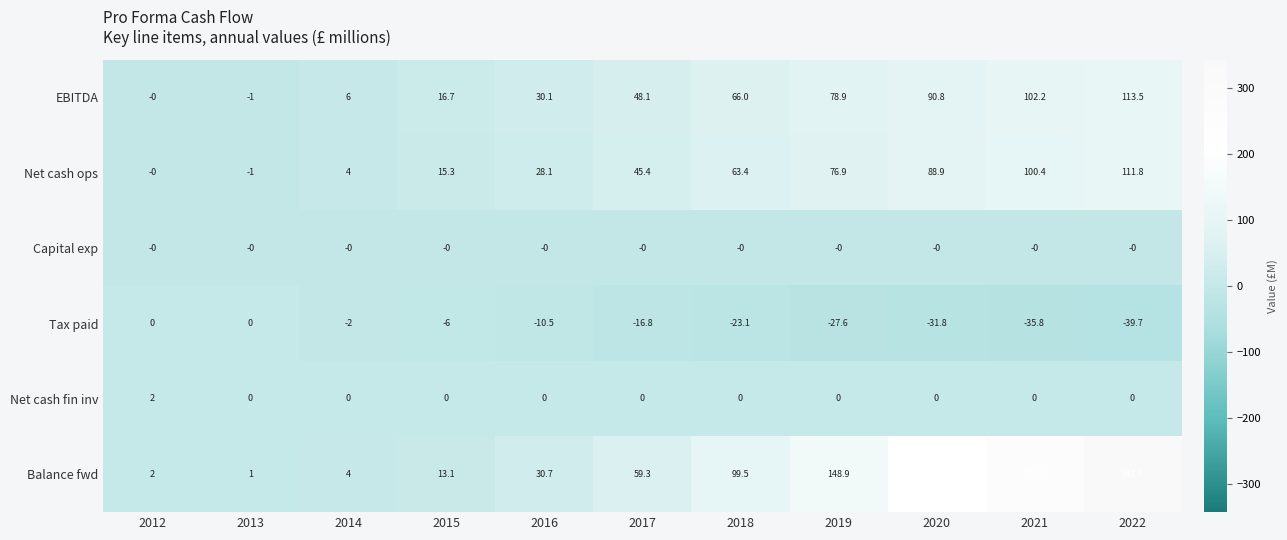

List the labels in order of Balance fwd value, smallest first.

2013, 2012, 2014, 2015, 2016, 2017, 2018, 2019, 2020, 2021, 2022